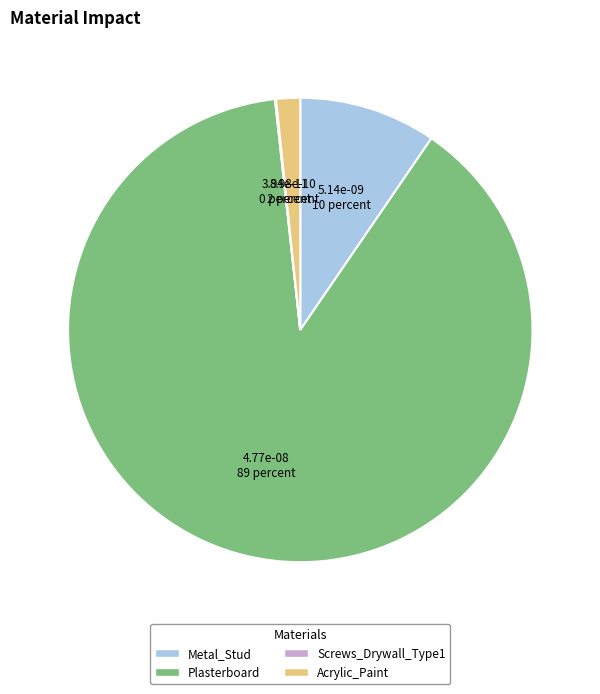

Is it true that Acrylic_Paint is 2% of the pie?

True